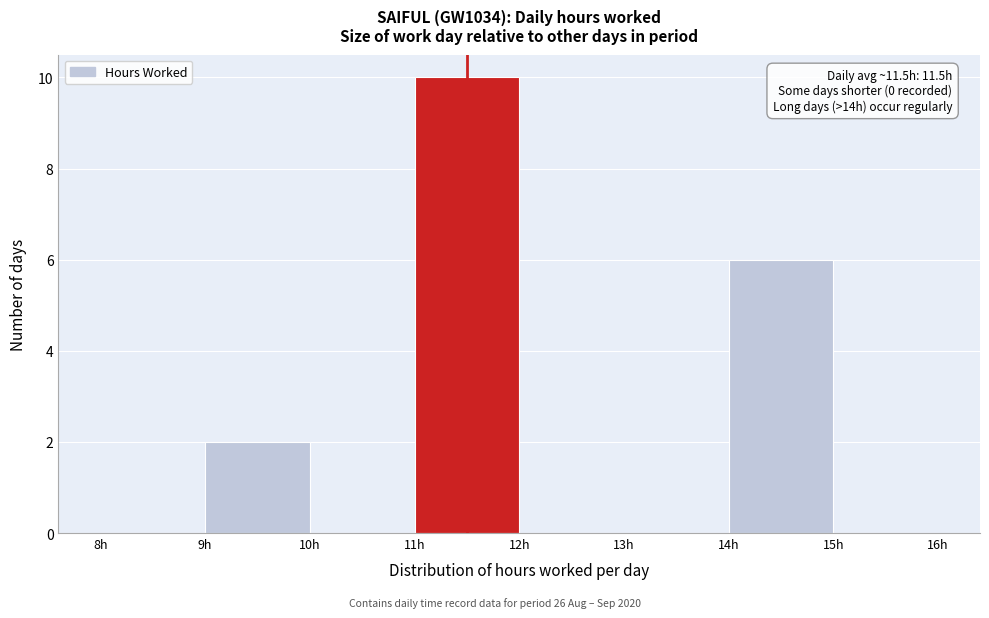

Which range on the x-axis has the tallest bar?

11 to 12